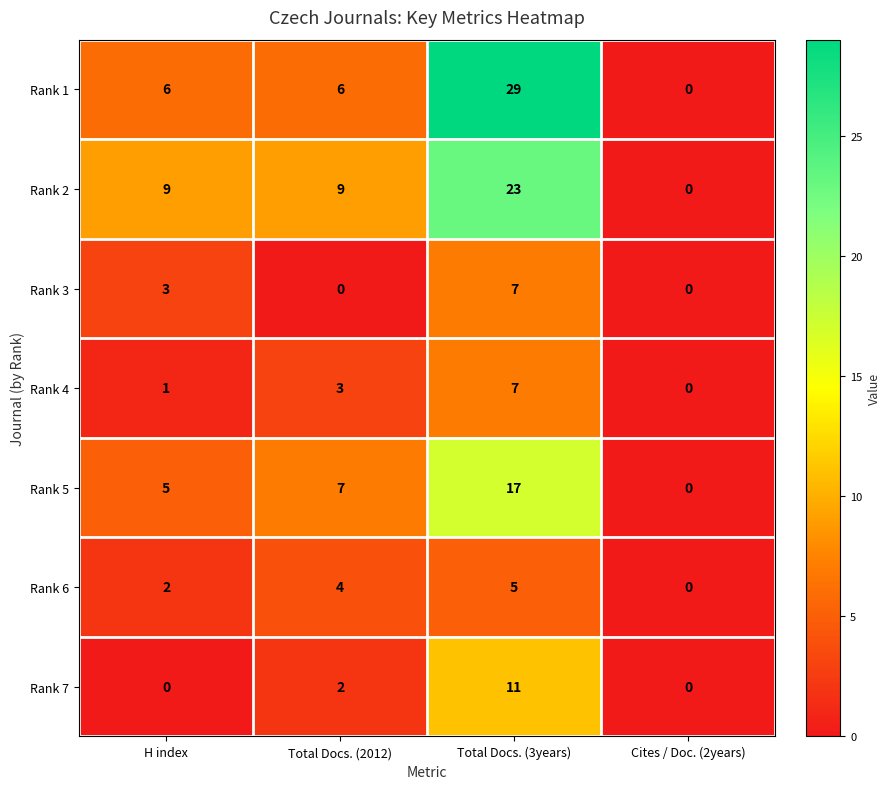

Reading left to right, what are all the values shown in this chart?

Rank 1: 6	6	29	0
Rank 2: 9	9	23	0
Rank 3: 3	0	7	0
Rank 4: 1	3	7	0
Rank 5: 5	7	17	0
Rank 6: 2	4	5	0
Rank 7: 0	2	11	0